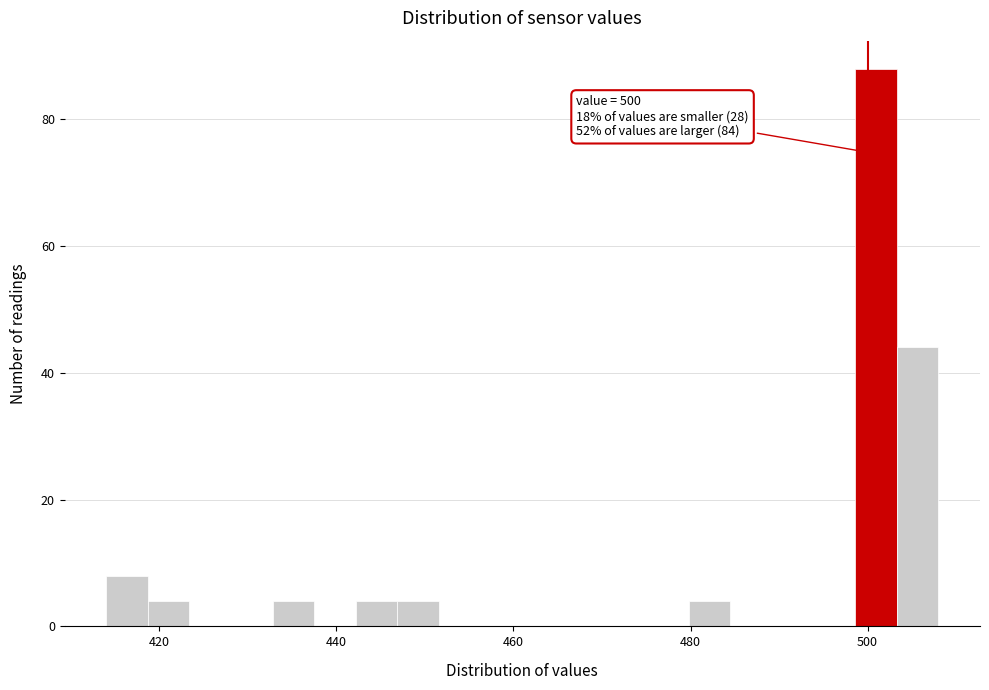

Around what value on the x-axis is the tallest bar? Give the approximate position of its centre, as read against the axis.

500